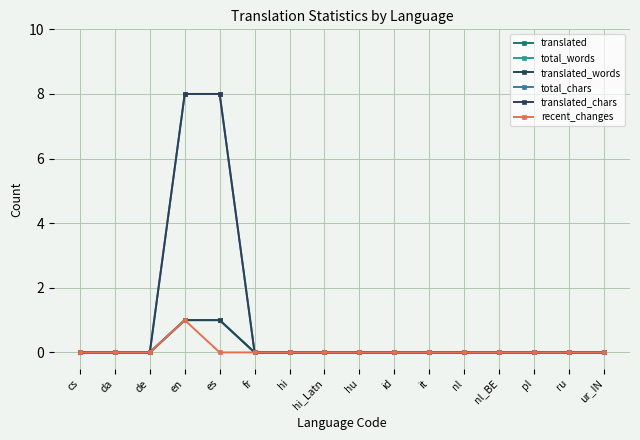

Which category has the lowest value across all series?

cs